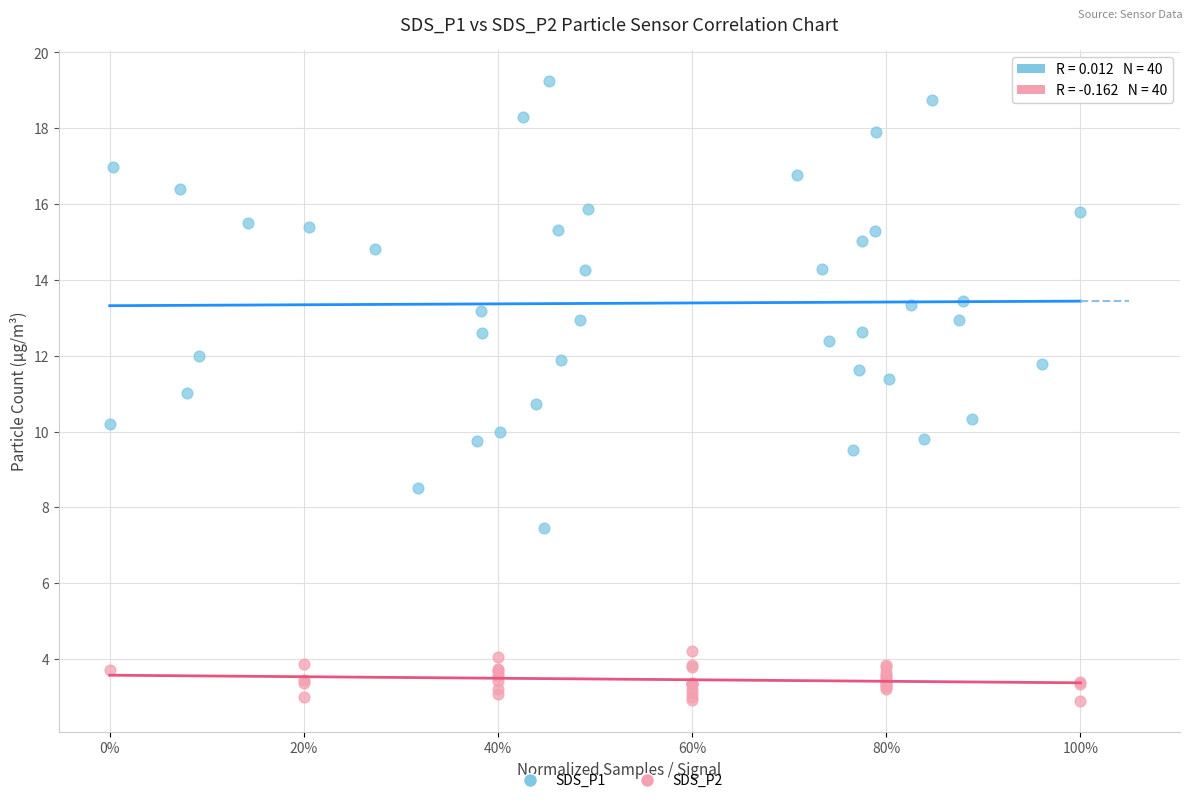

Which series has the widest spread of Y values?

SDS_P1